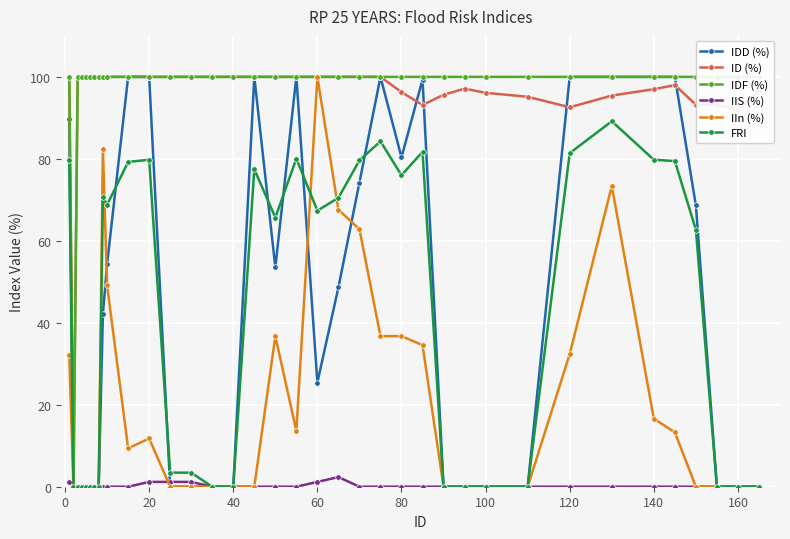

What are all the series names shown in the legend?

IDD (%), ID (%), IDF (%), IIS (%), IIn (%), FRI